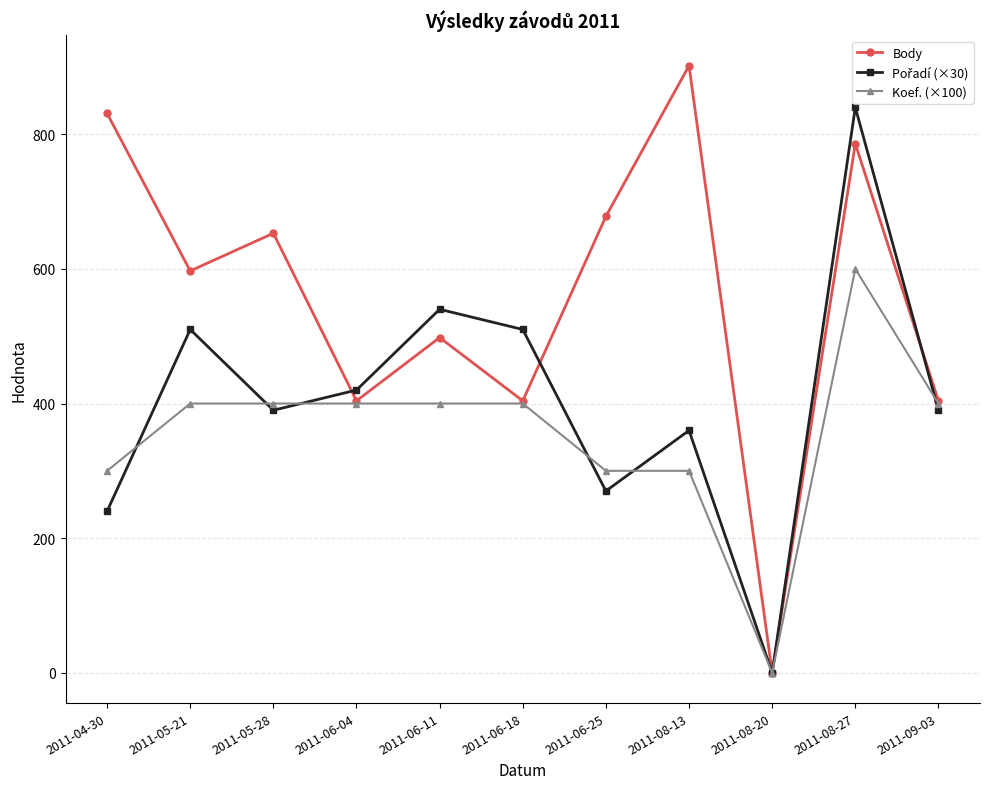

At which category is the sum across all series the highest?

2011-08-27